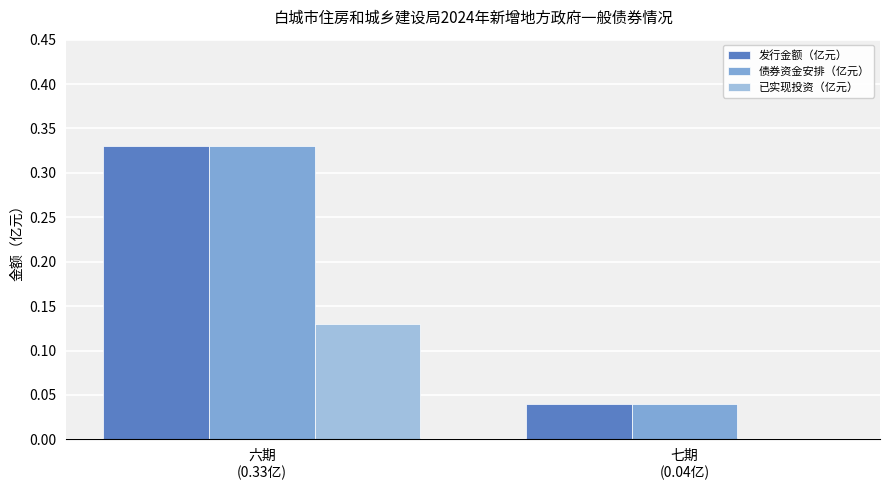

Count the number of categories in the chart.

2